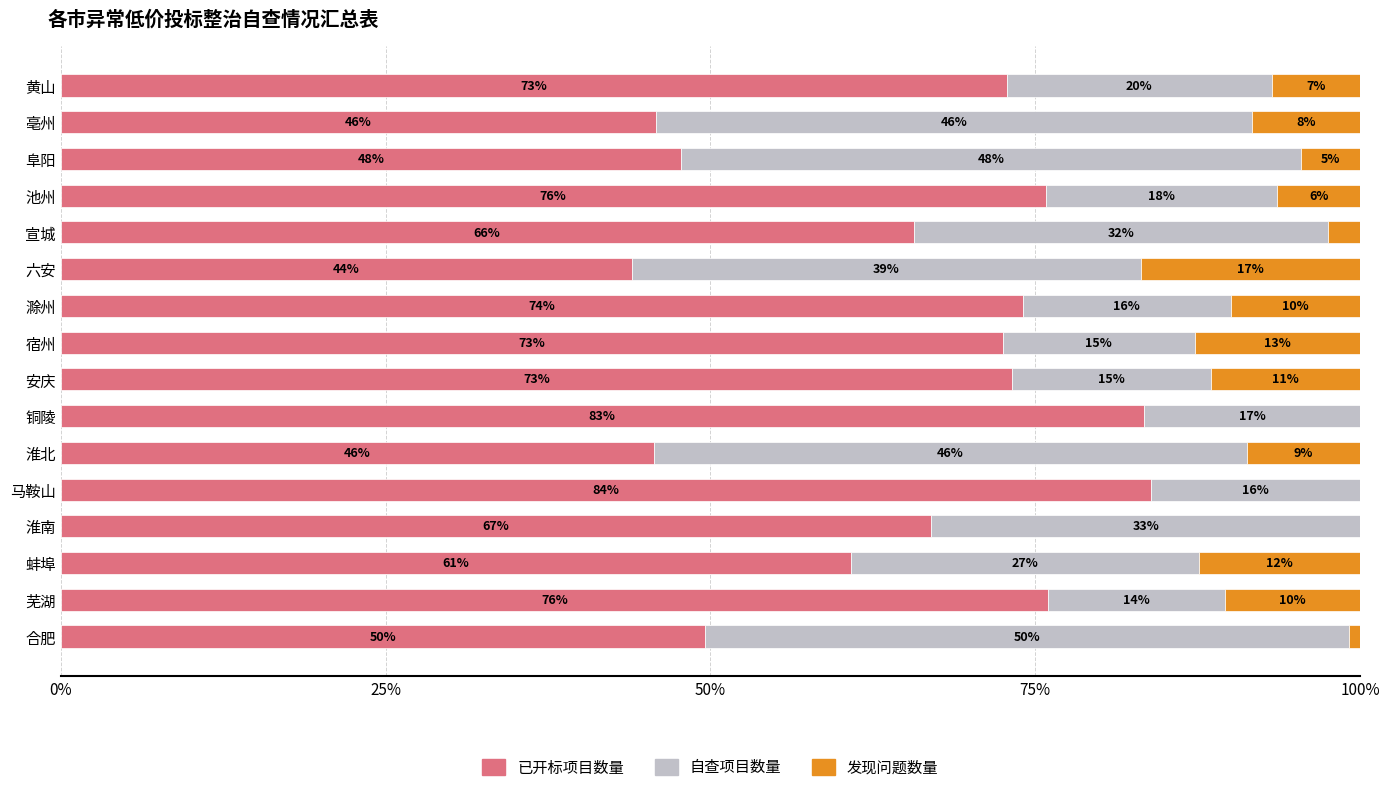

How many data points in 已开标项目数量 are above 72?

8